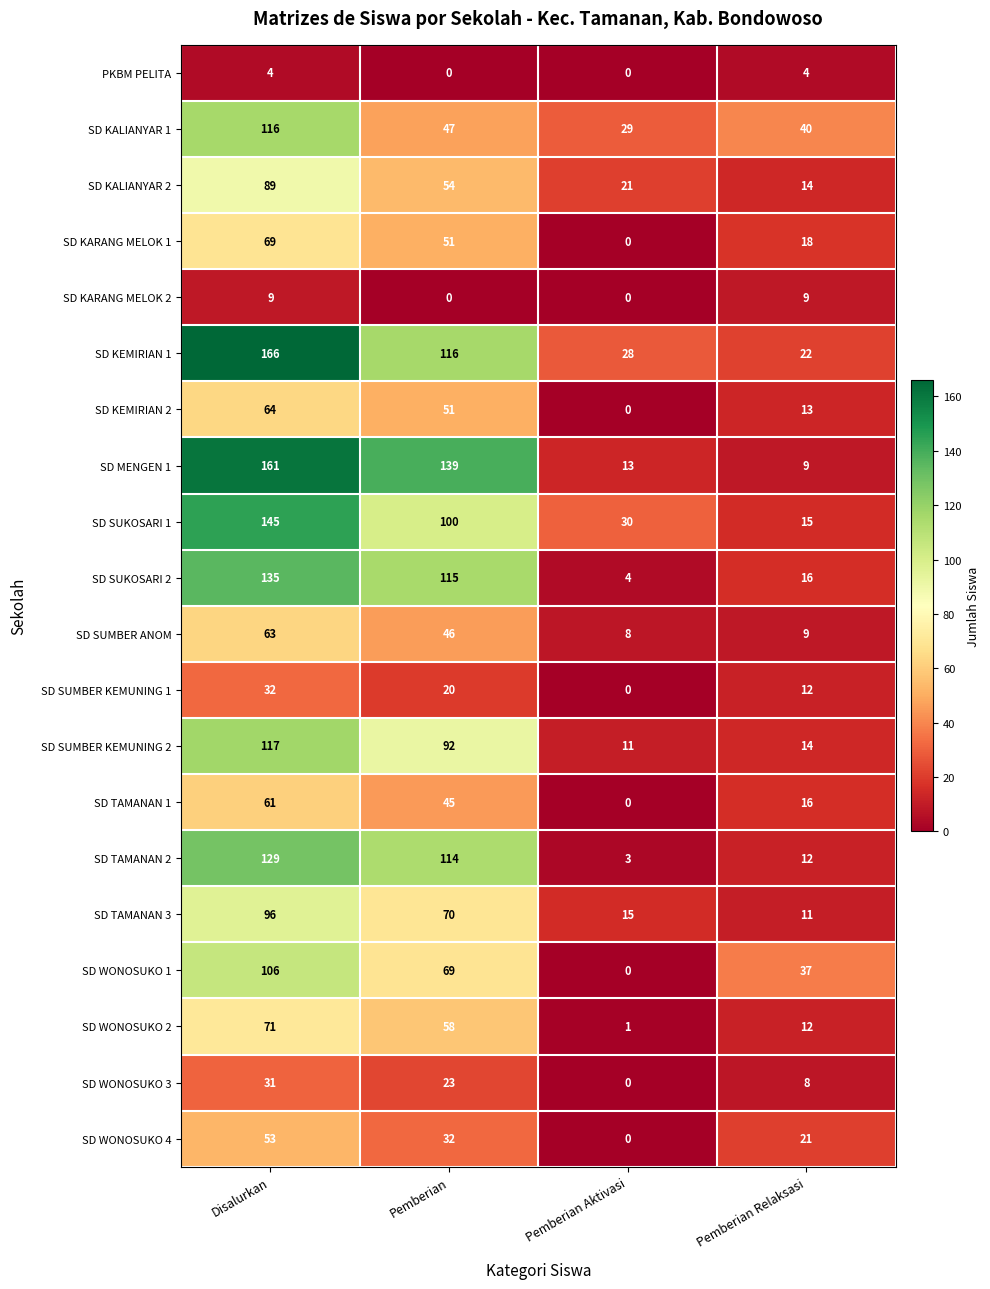

What is the lowest value of the SD KEMIRIAN 1 series?

22